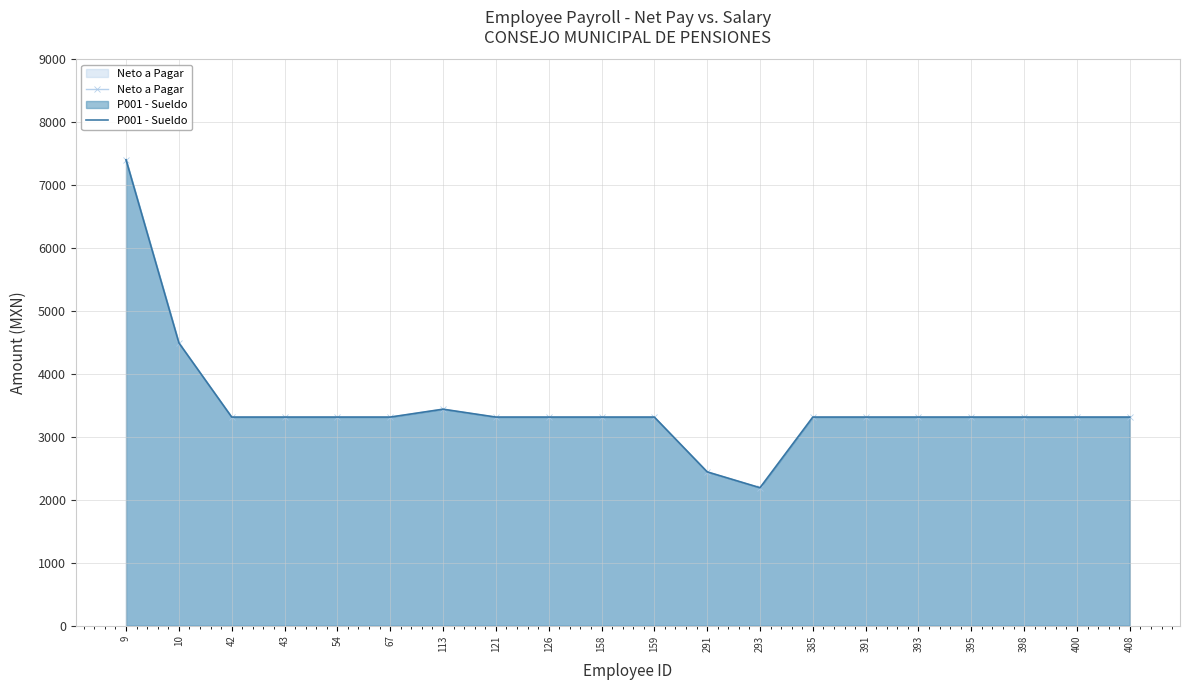

Between 113 and 408, which series saw the biggest shift?

Neto a Pagar